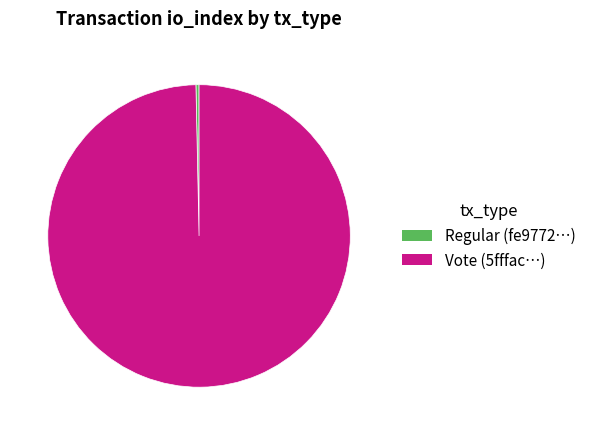

Is there any slice that represents more than half of the pie?

Yes